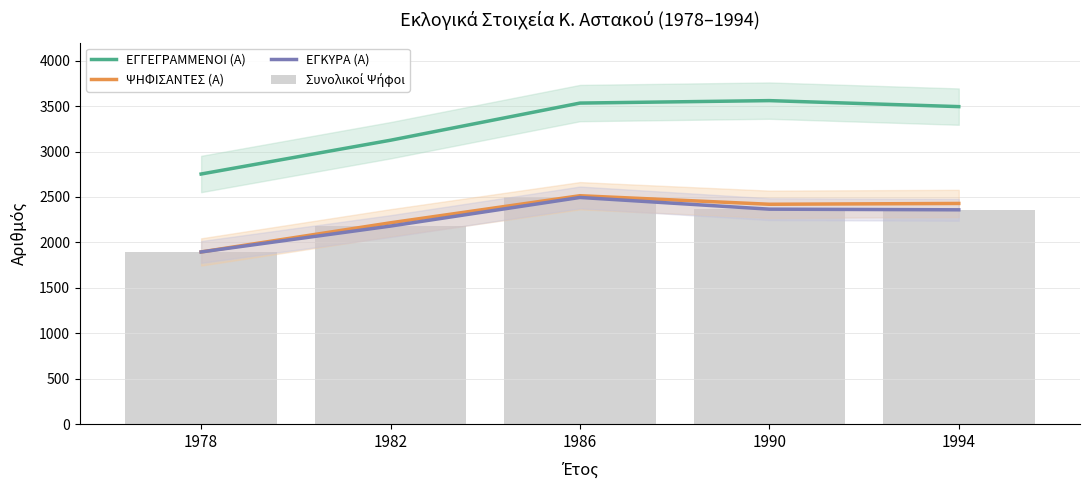

Reading right to left, transcribe all the data shown in this chart.

ΕΓΓΕΓΡΑΜΜΕΝΟΙ (Α): 1994=3495	1990=3561	1986=3534	1982=3125	1978=2753
ΨΗΦΙΣΑΝΤΕΣ (Α): 1994=2429	1990=2420	1986=2514	1982=2216	1978=1895
ΕΓΚΥΡΑ (Α): 1994=2359	1990=2366	1986=2495	1982=2180	1978=1895
Συνολικοί Ψήφοι: 1994=2359	1990=2366	1986=2495	1982=2180	1978=1895